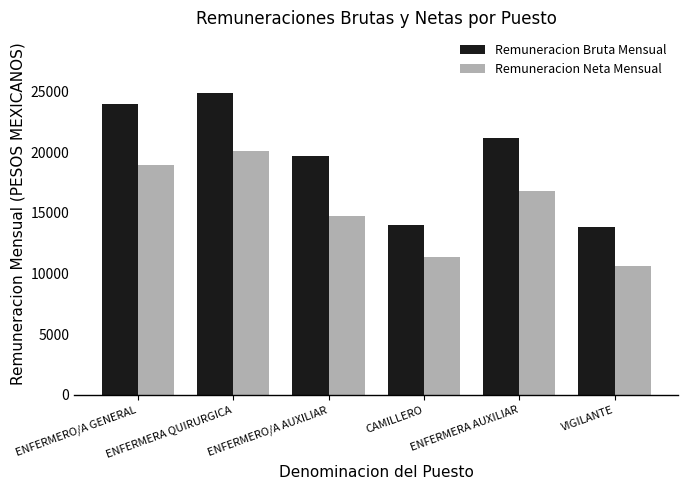

Which category has the highest value in the Remuneracion Bruta Mensual series?

ENFERMERA QUIRURGICA